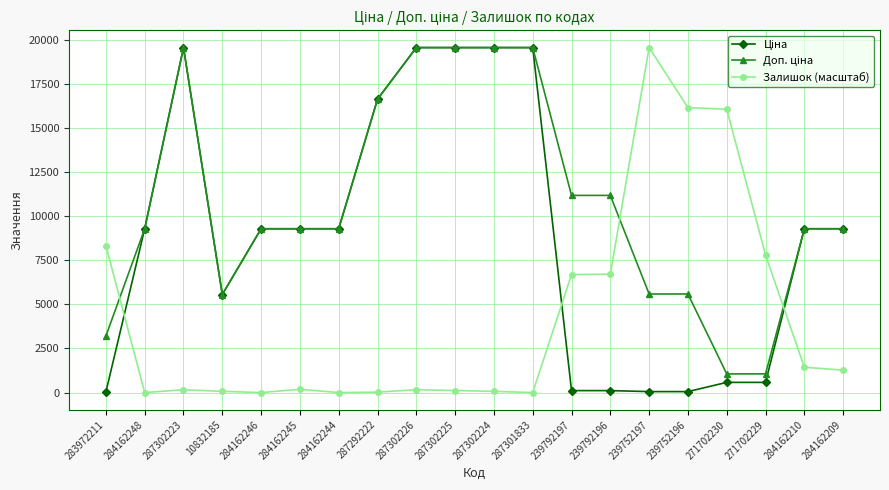

At how many categories does at least one series exceed 15219?

9